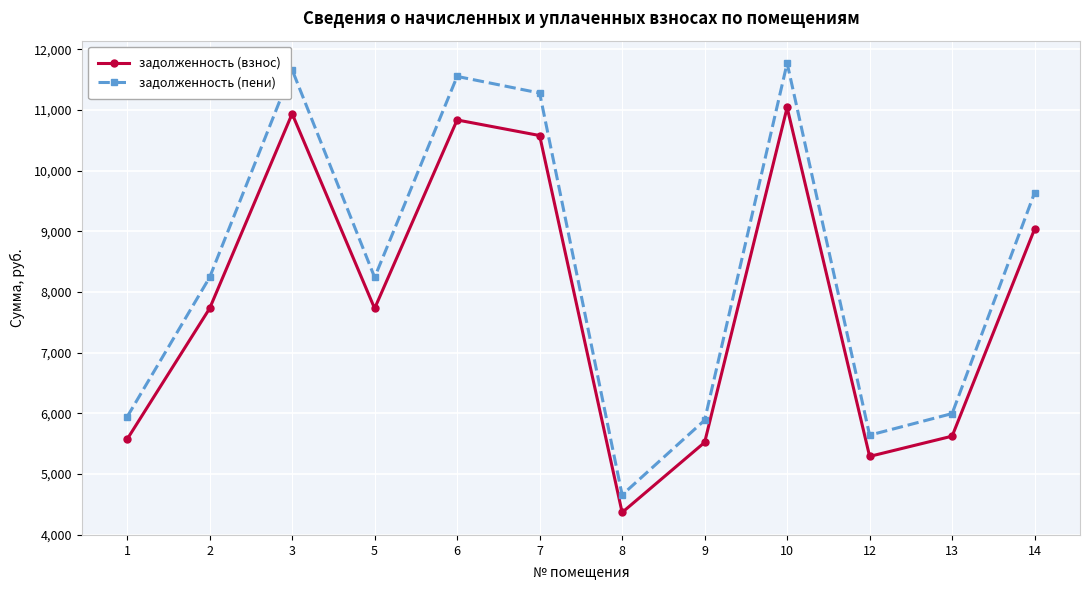

Rank the series by their maximum value, from lowest to highest.

задолженность (взнос), задолженность (пени)